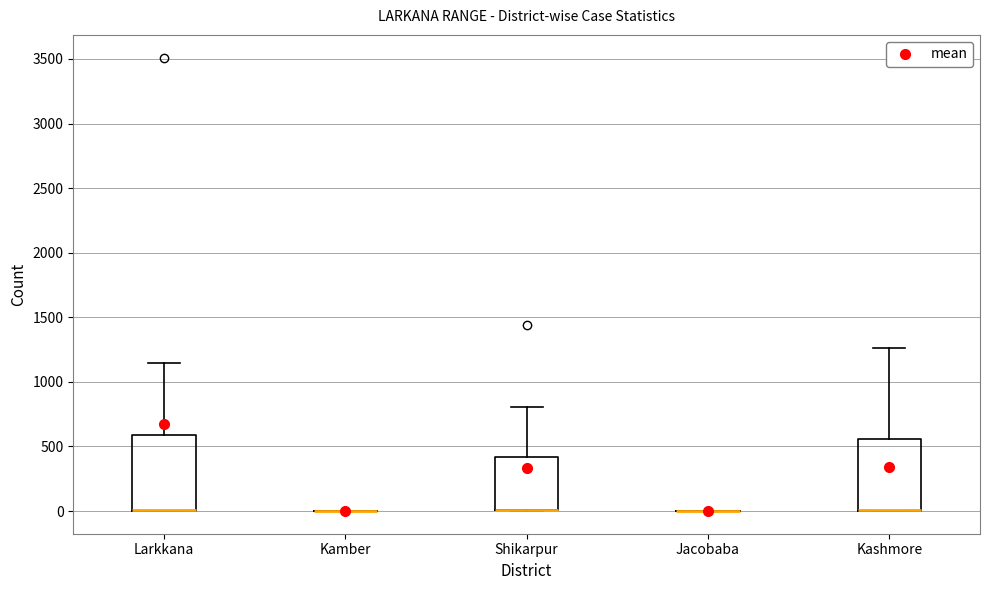

Reading left to right, read every box against the y-axis: the position of its median line, the range the box covers, and the ends of its whiskers. The values are not printed on the chart, so give them approximately, as read against the axis.

Larkkana: median 0 (drawn on the box's lower edge), box 0 to 600, whiskers 0 to 1150
Kamber: box collapsed to a line at 0, whiskers 0 to 0
Shikarpur: median 0 (drawn on the box's lower edge), box 0 to 400, whiskers 0 to 800
Jacobaba: box collapsed to a line at 0, whiskers 0 to 0
Kashmore: median 0 (drawn on the box's lower edge), box 0 to 550, whiskers 0 to 1250